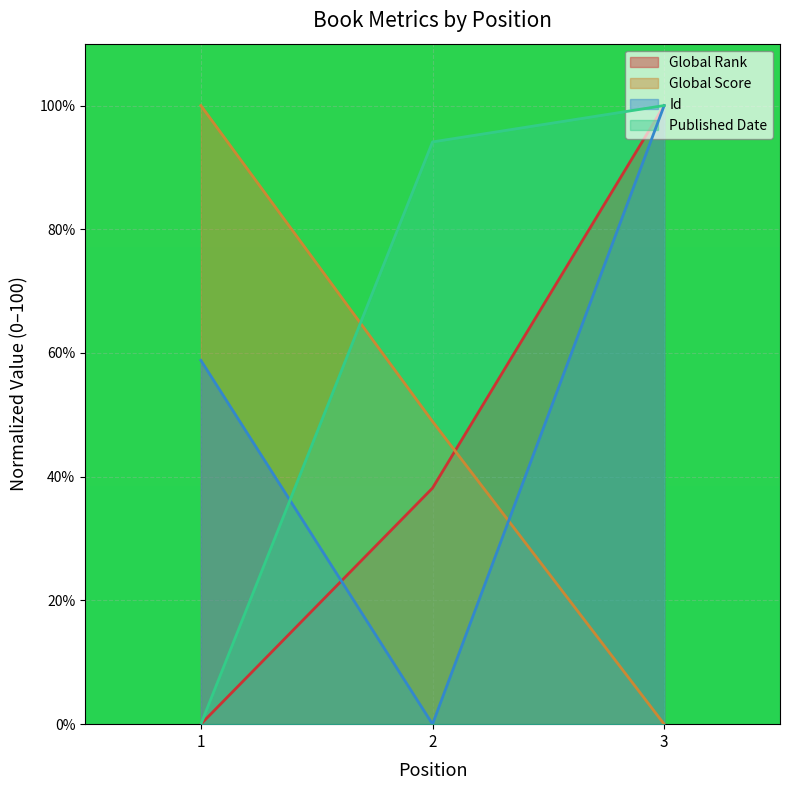

List the series in order of their peak value, highest first.

Global Rank, Global Score, Id, Published Date